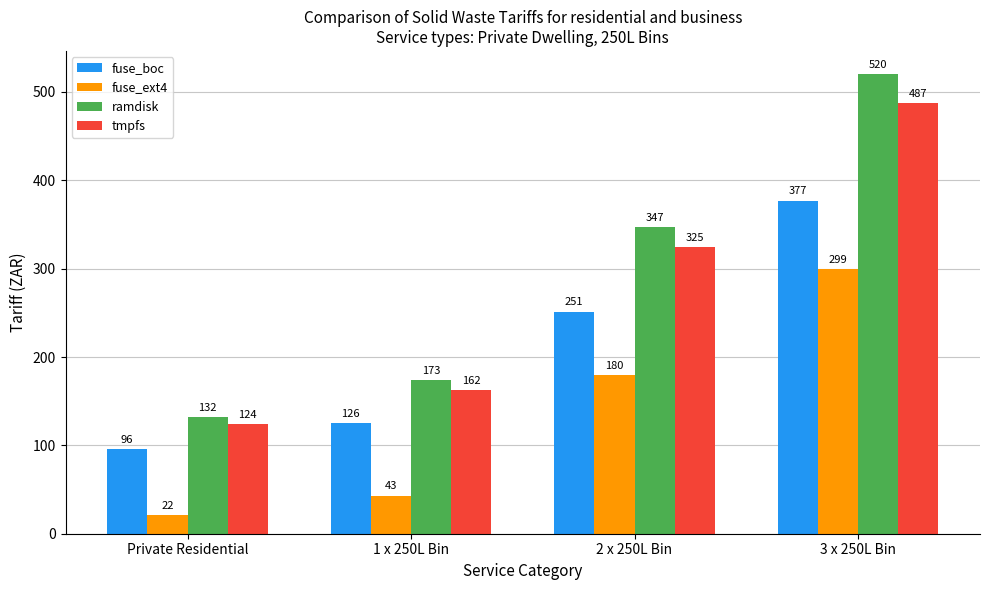

What is the minimum value shown in the chart?

21.5